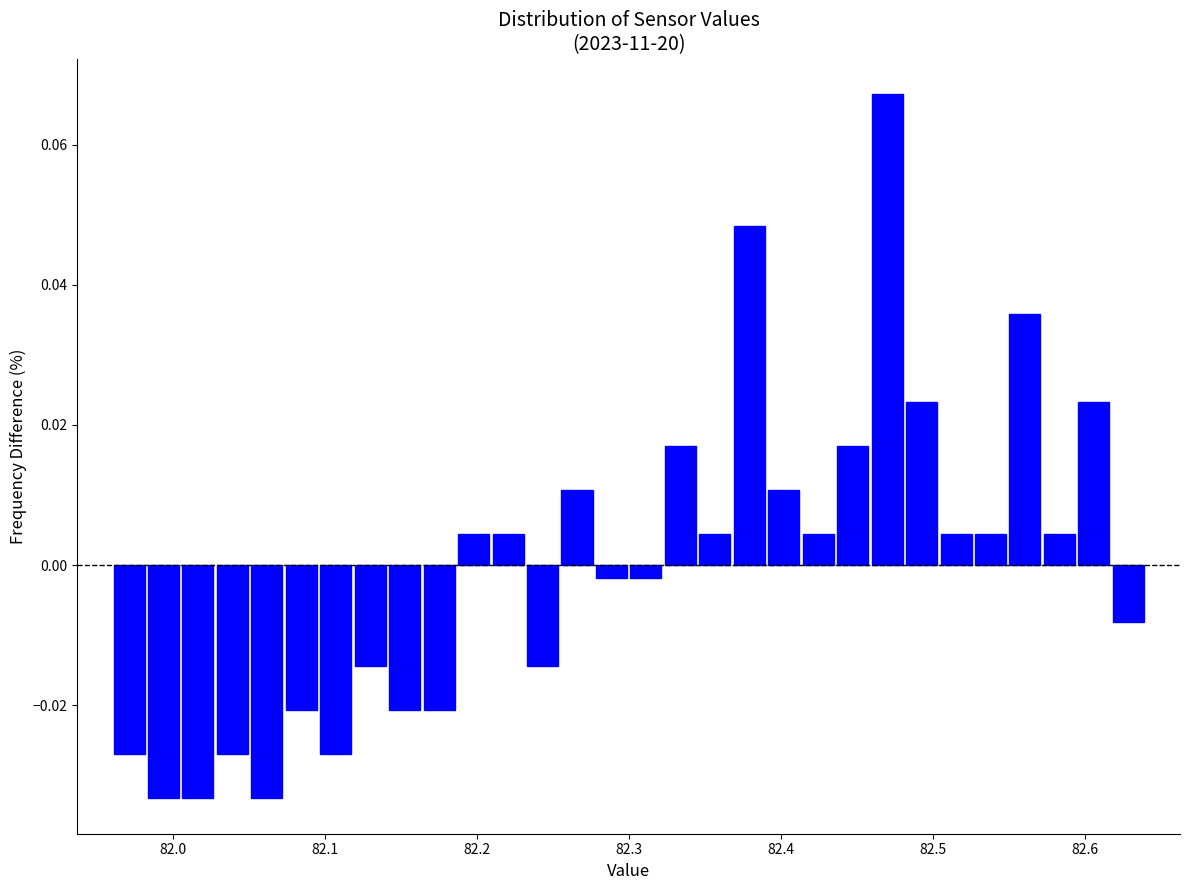

Read against the x-axis, roughly where is the centre of the tallest bar?

82.47